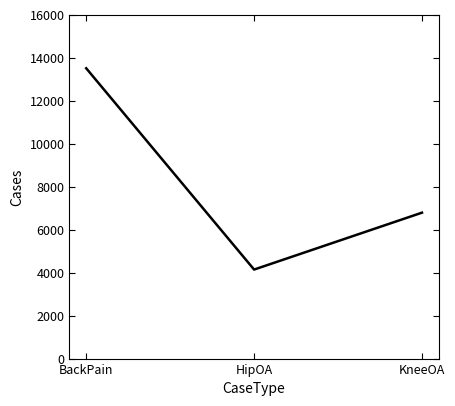

Read the value at HipOA, to the nearest 100.

4100